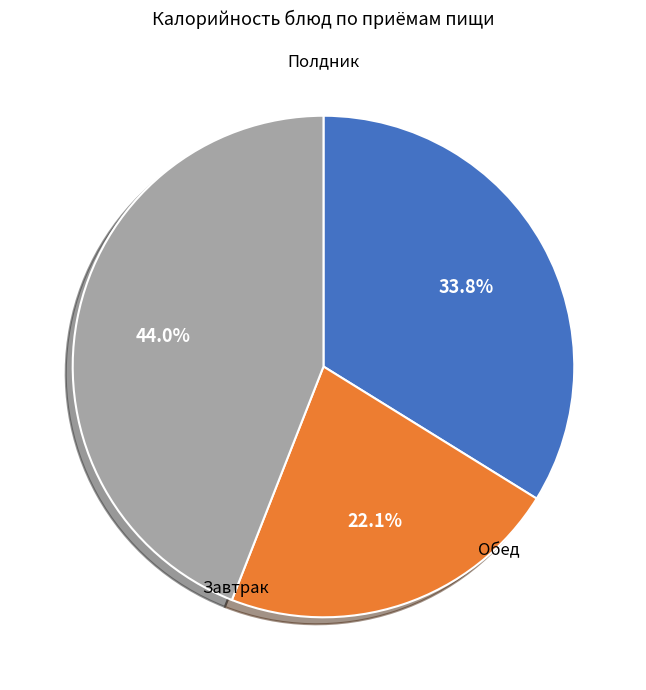

Does any single category account for the majority?

No